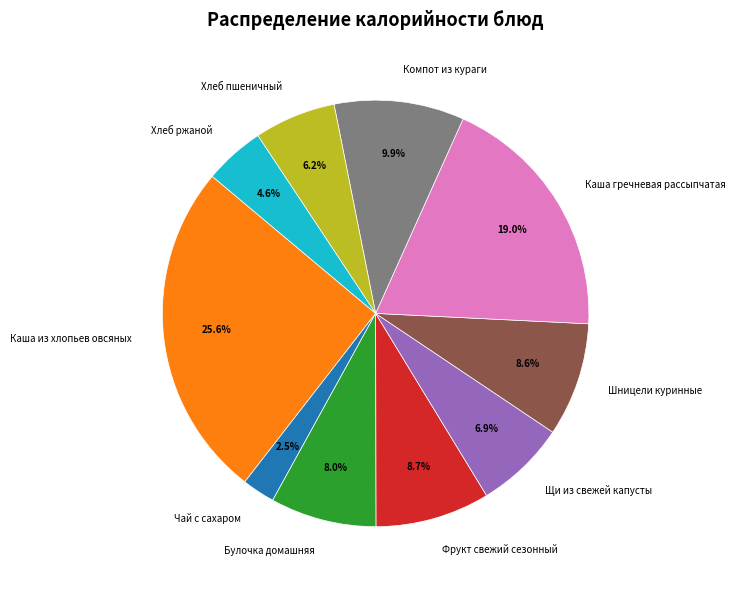

Does Булочка домашняя account for over 50% of the chart?

No